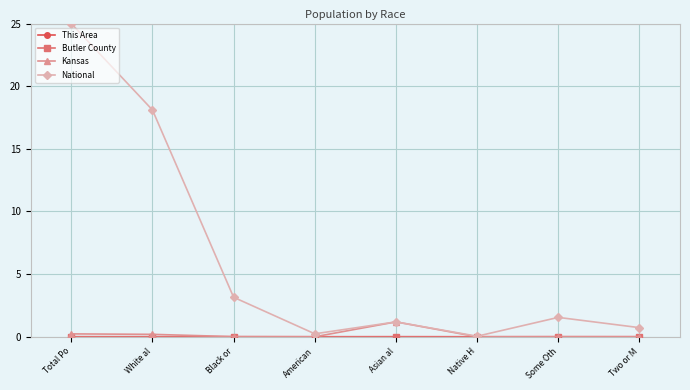

Which series has the widest spread of values?

National